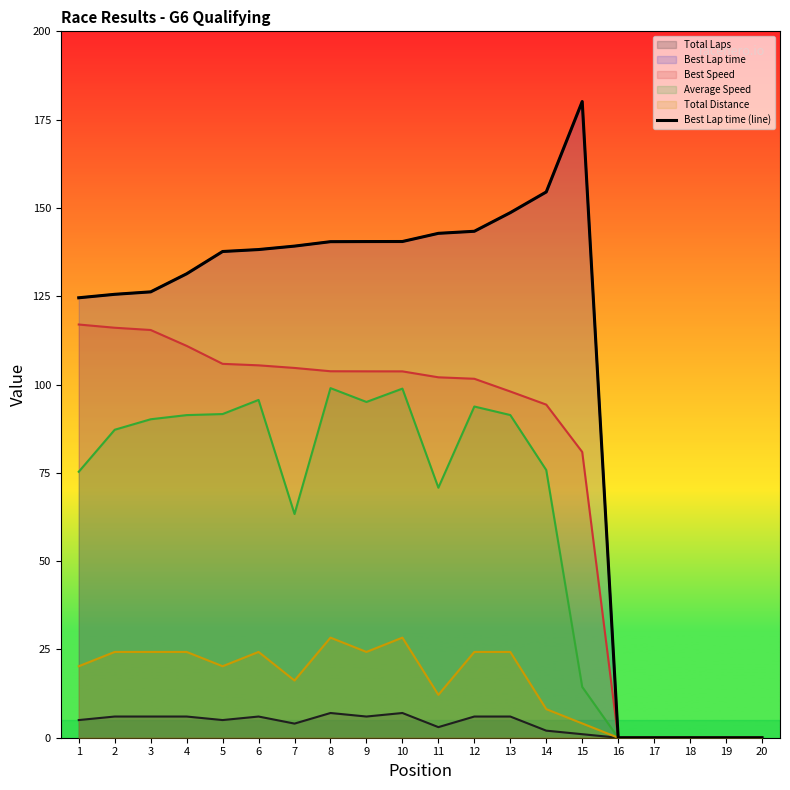

List the labels in order of value, smallest first.

16, 17, 18, 19, 20, 1, 2, 3, 4, 5, 6, 7, 8, 9, 10, 11, 12, 13, 14, 15